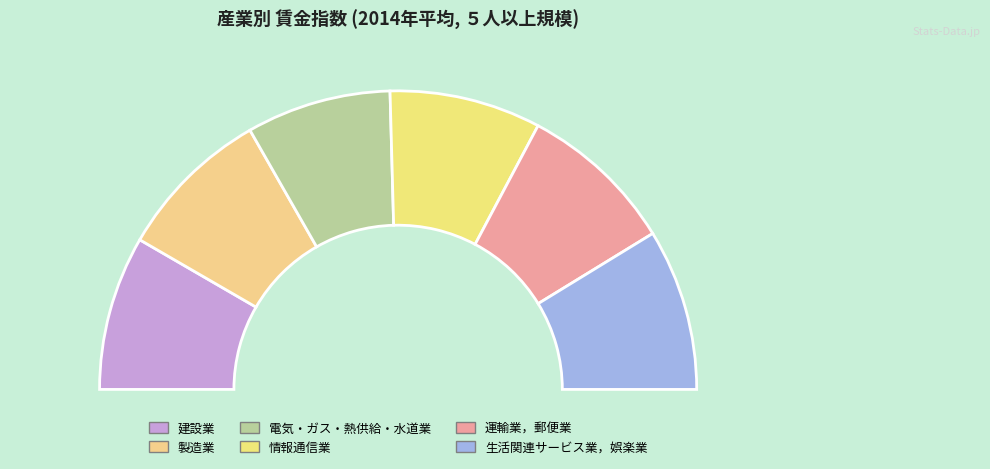

Is it true that 30人以上 is 38% of the pie?

False